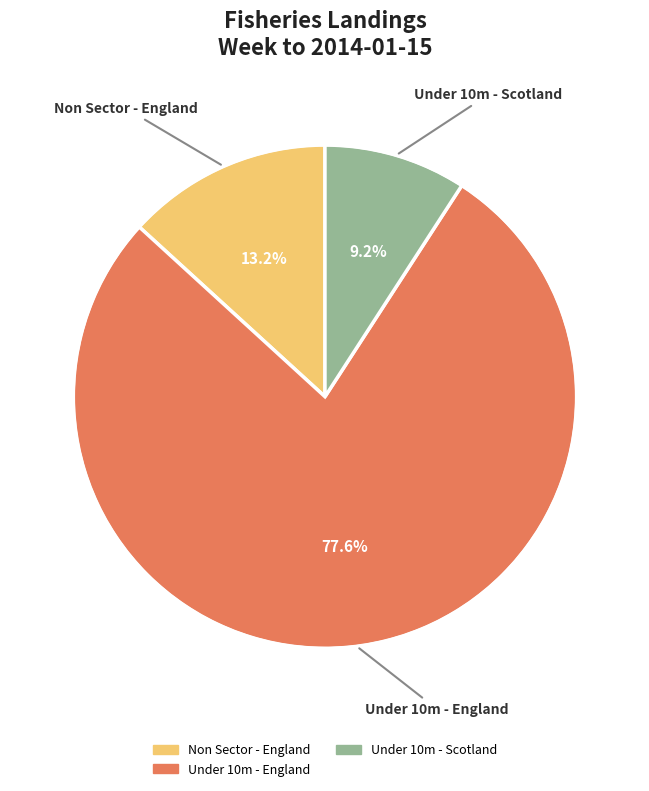

Is there a majority slice in this chart?

Yes